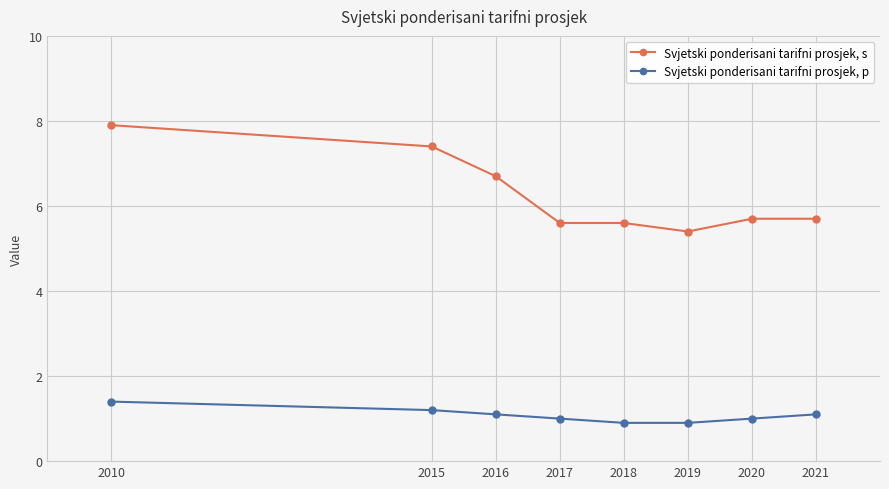

Count the number of categories in the chart.

8